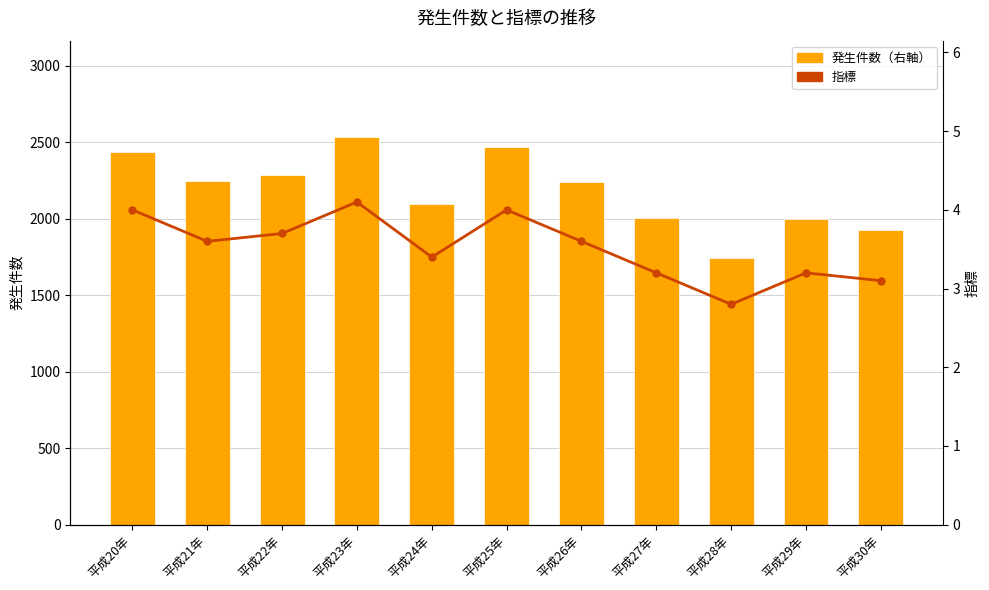

What are all the series names shown in the legend?

発生件数（右軸）, 指標